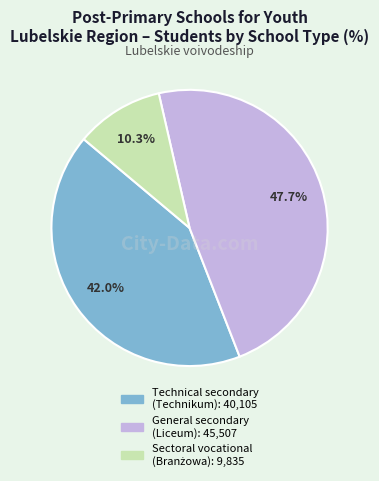

Count the number of slices in the pie.

3